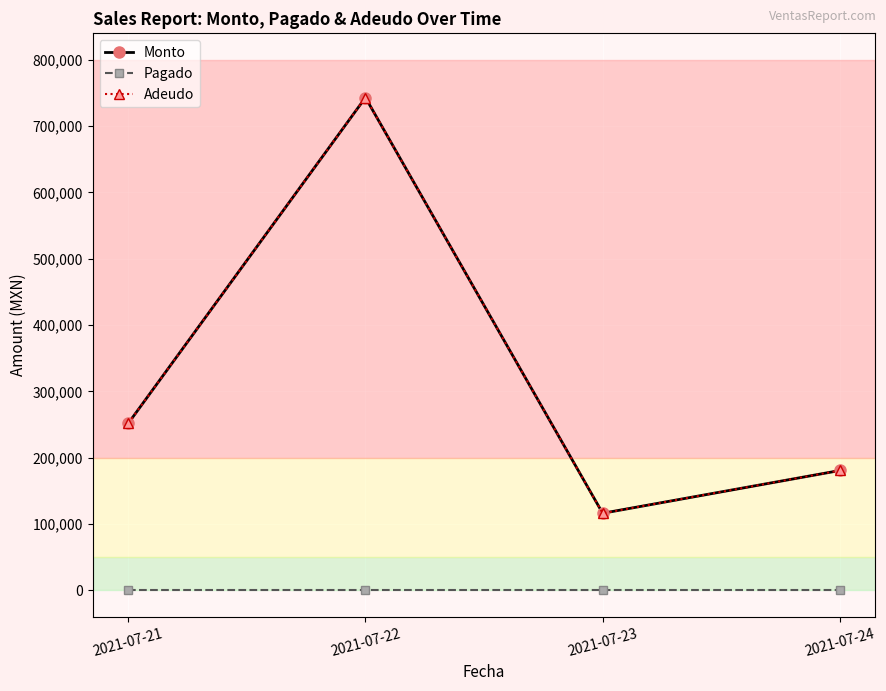

Between 2021-07-21 and 2021-07-24, which series saw the biggest shift?

Monto